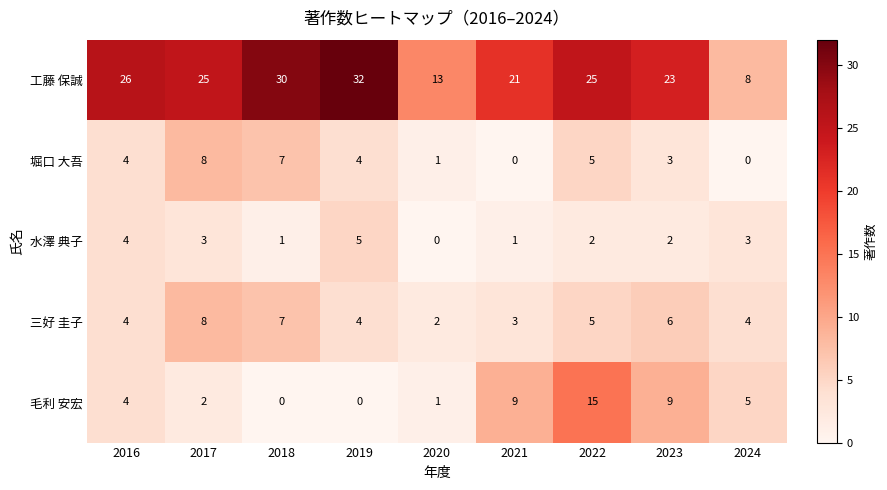

Is it true that 堀口 大吾 equals 3 at 2023?

True